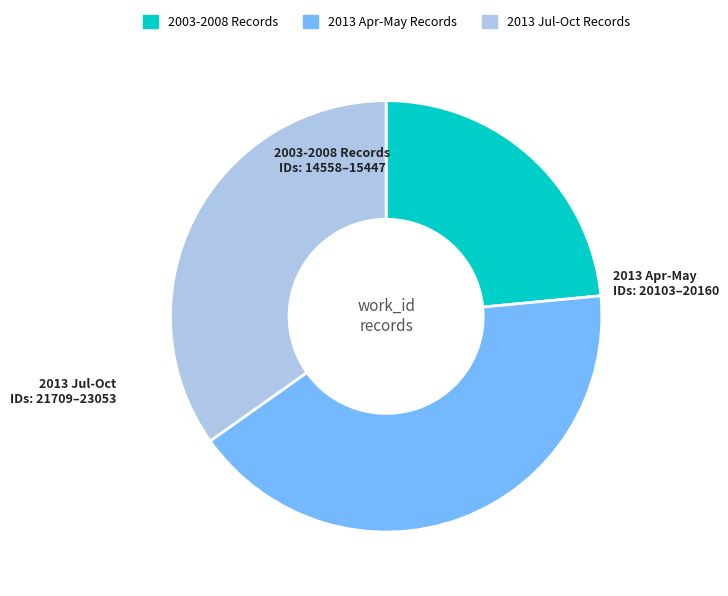

Is there any slice that represents more than half of the pie?

No